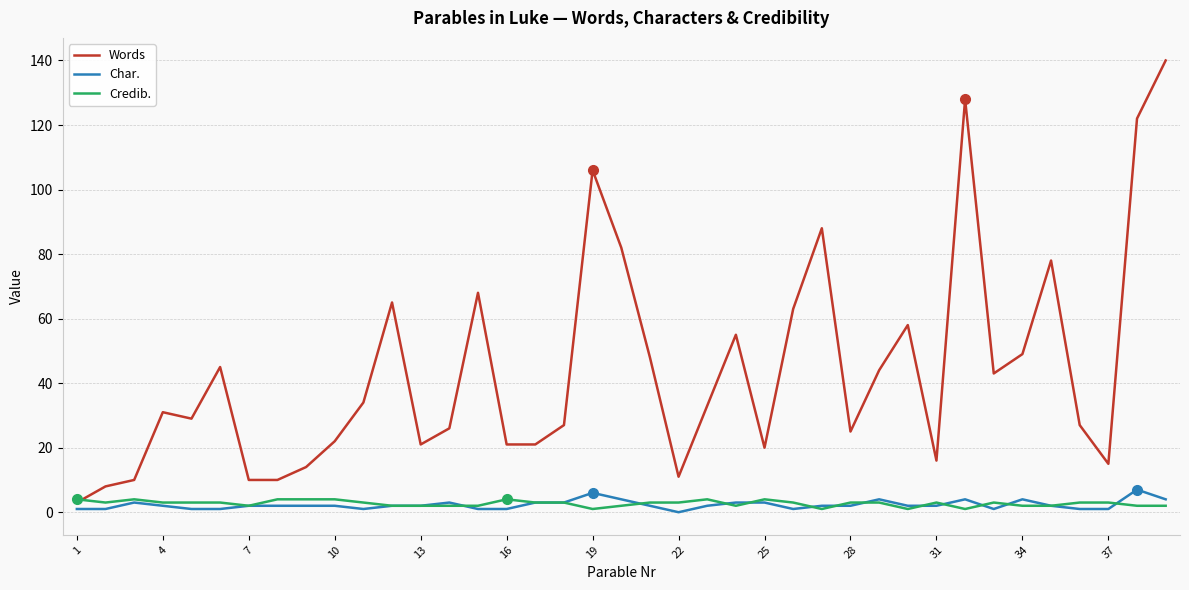

What is the greatest value displayed?

140